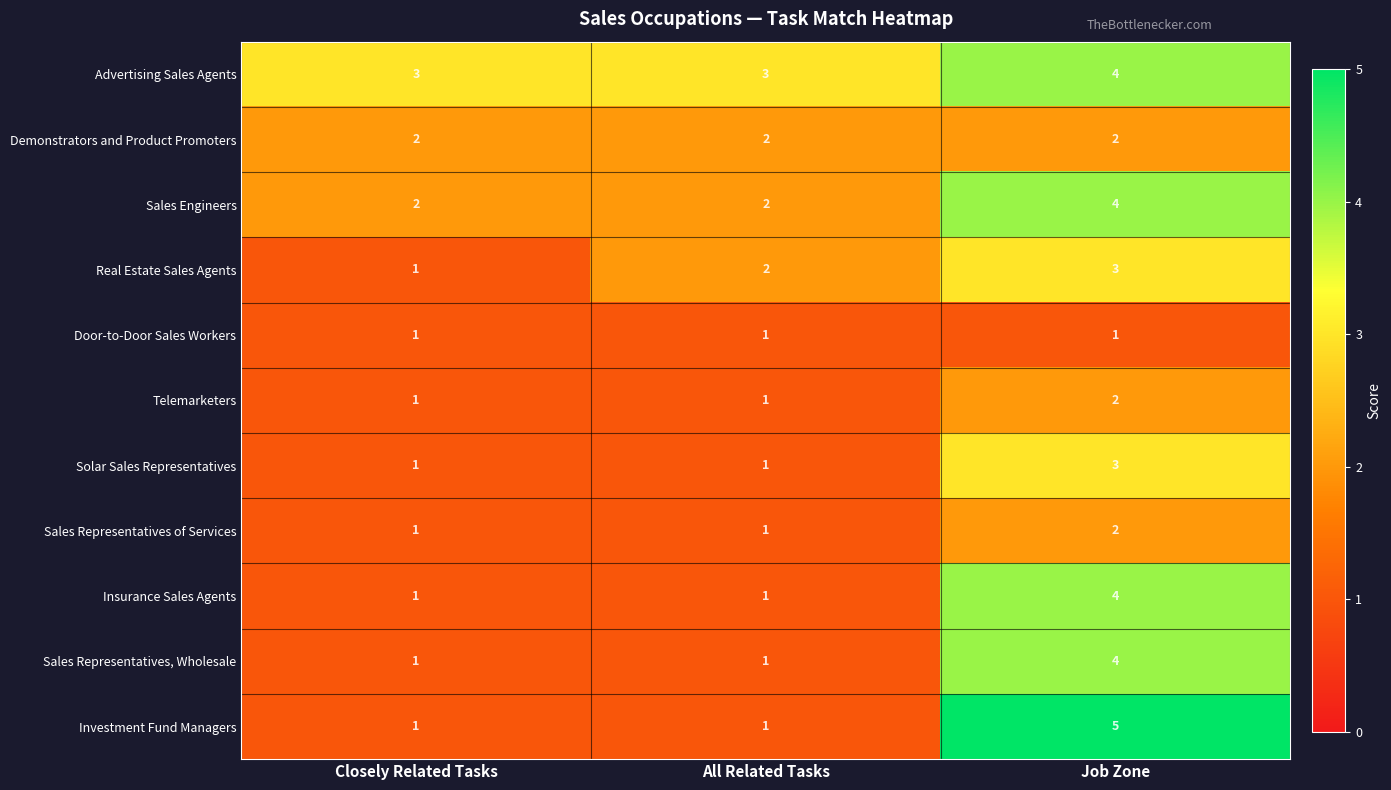

Which series has the largest total across all categories?

Advertising Sales Agents